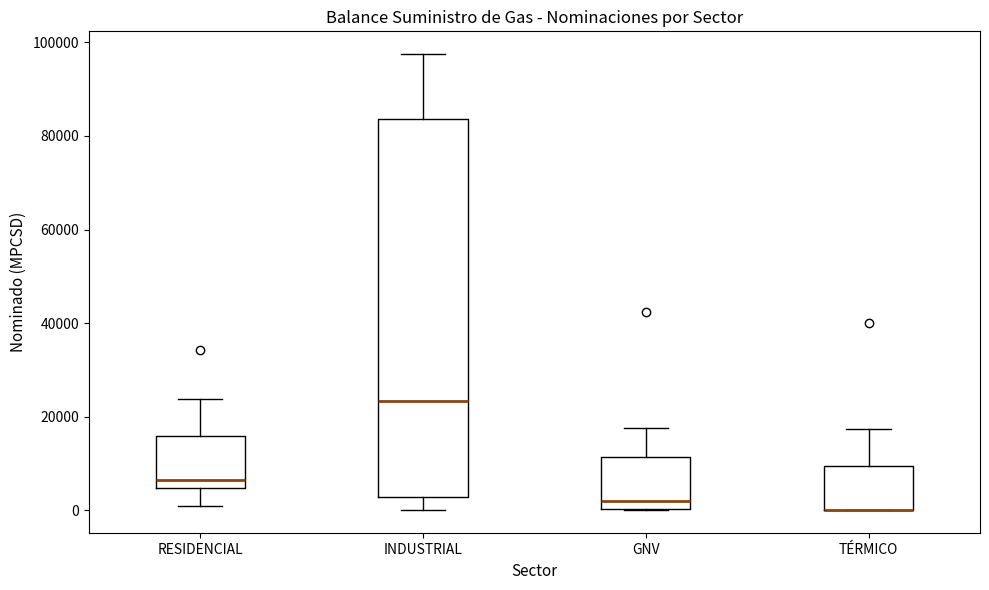

Comparing the boxes themselves (not the whiskers), which one is the tallest?

INDUSTRIAL